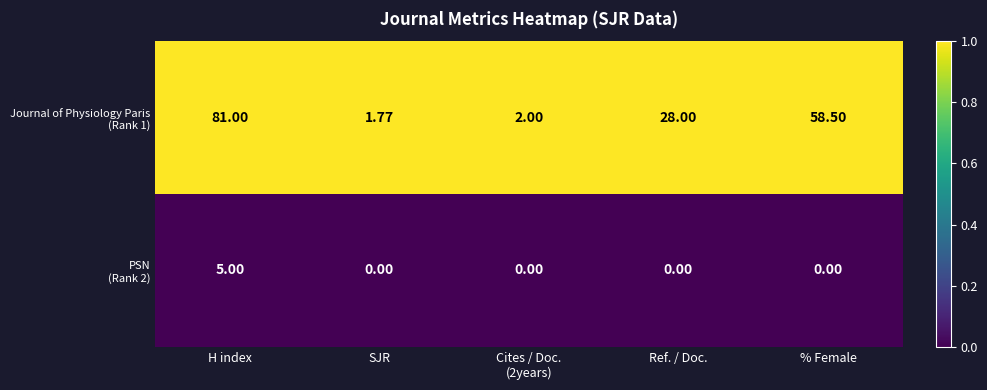

What is the total value across all series at Cites / Doc.
(2years)?

2.0